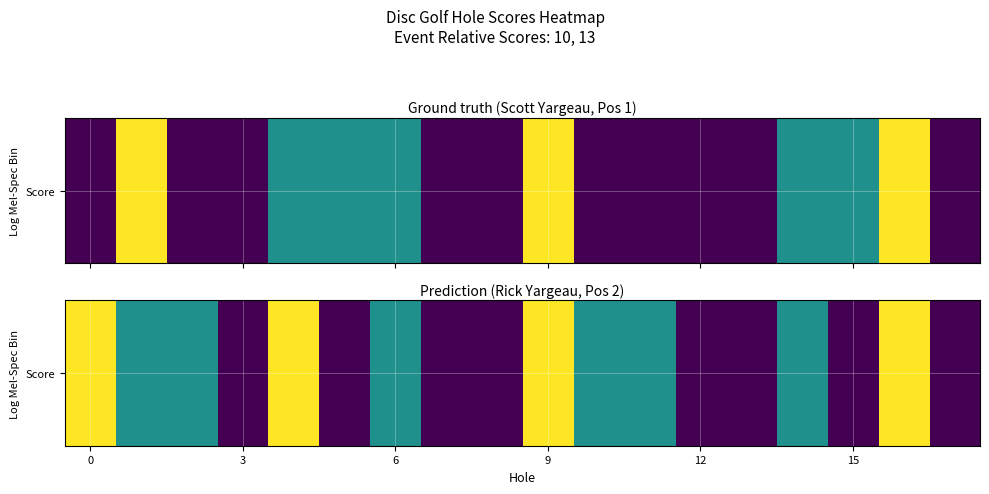

The chart shows a value of 4 at 14. True or false?

True